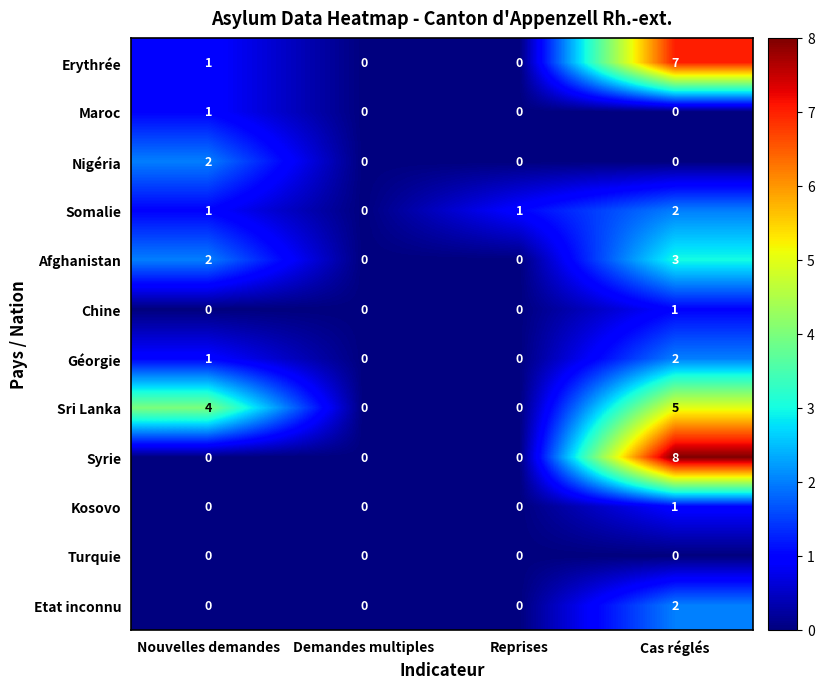

Count the number of categories in the chart.

4